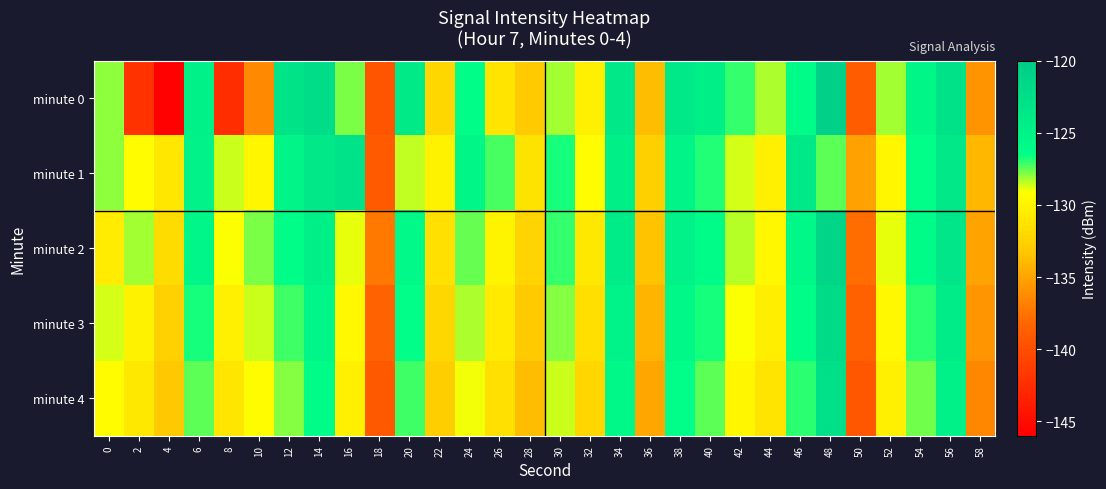

Rank the series at 14 from lowest to highest value.

minute 4, minute 3, minute 2, minute 1, minute 0